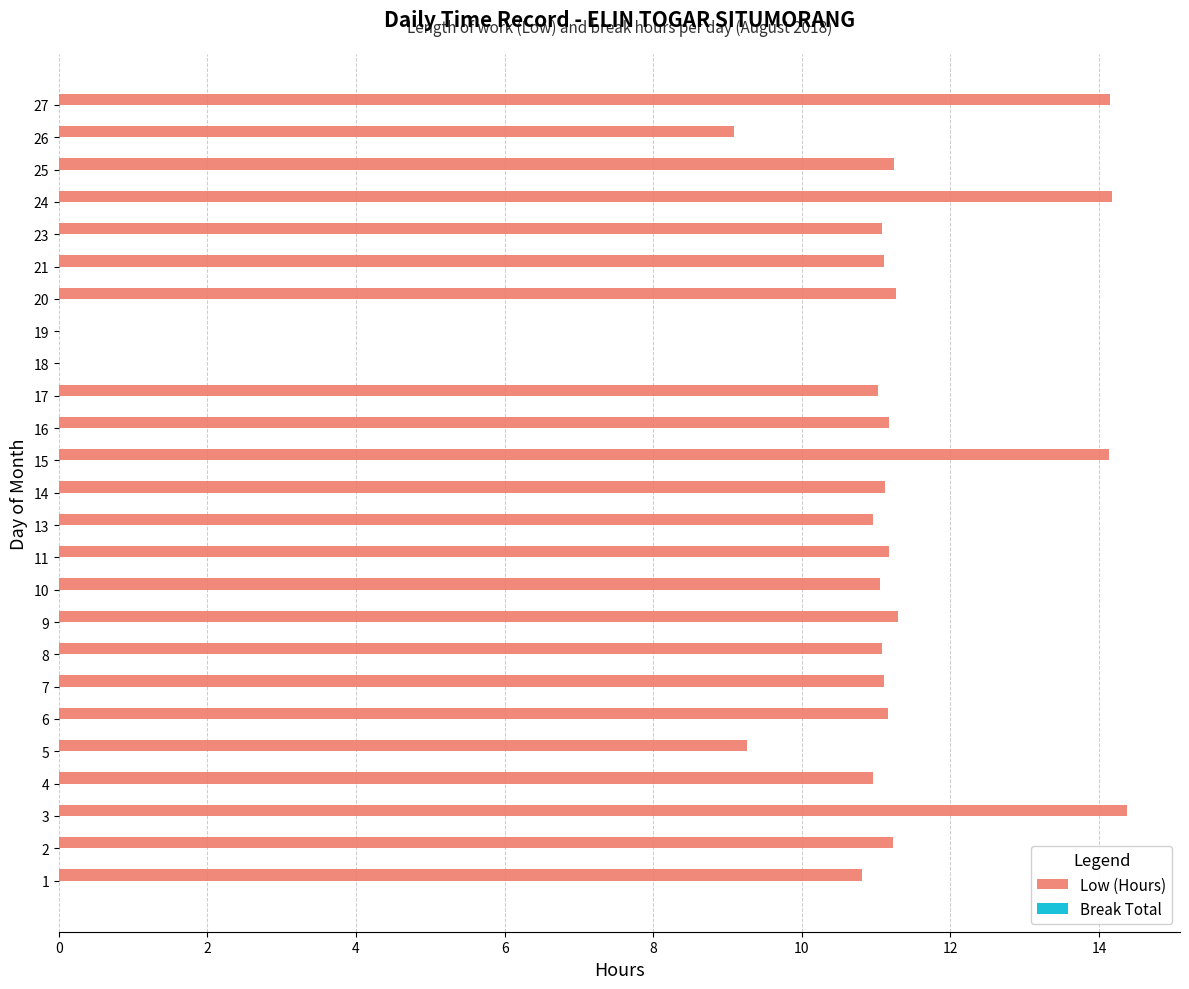

The chart shows a value of 14.2 at 27. True or false?

True